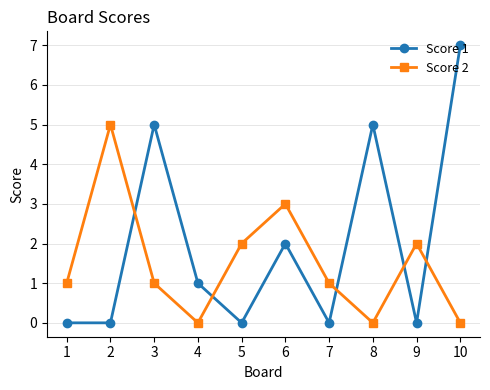

Where is the first local maximum for Score 2?

2